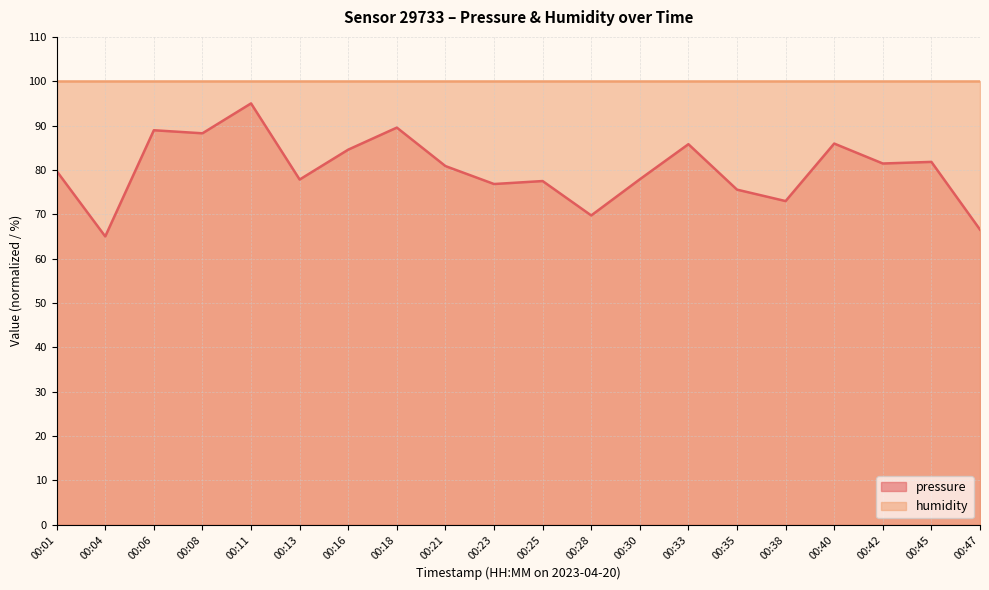

Does the chart have visible grid lines?

Yes